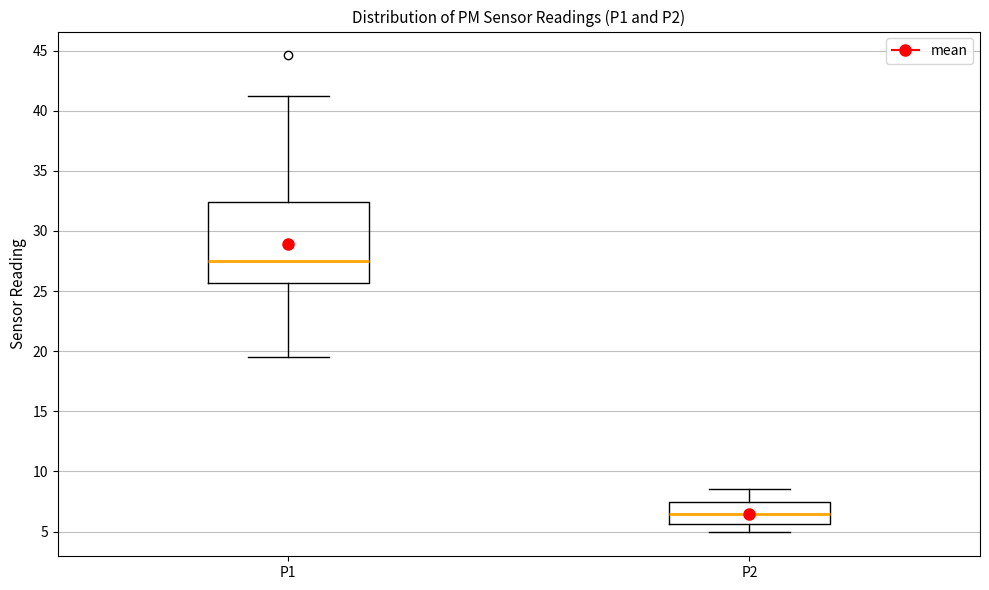

Which box's median line is the lowest?

P2